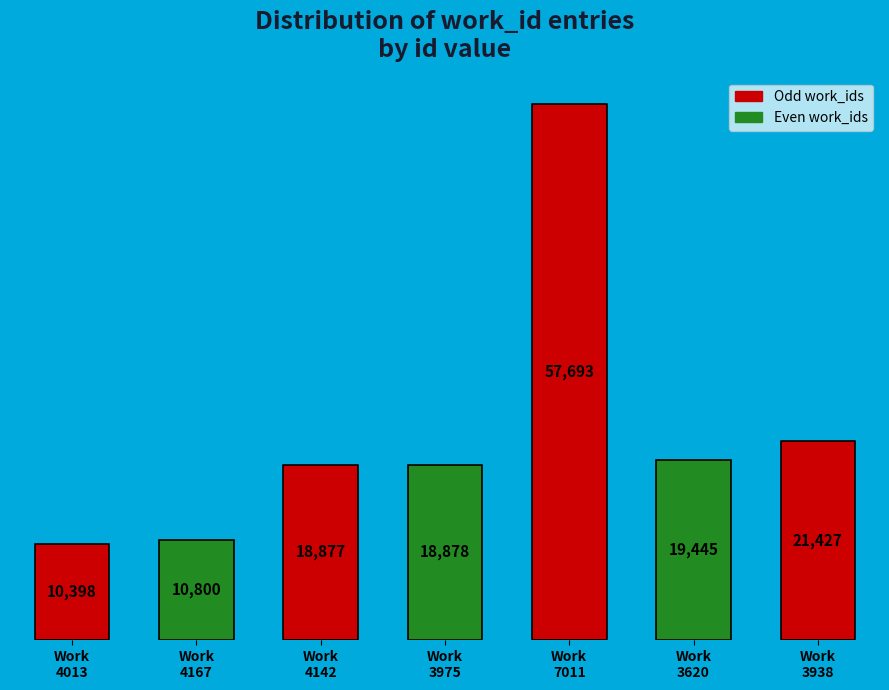

What is the difference between the maximum and minimum values?

47295